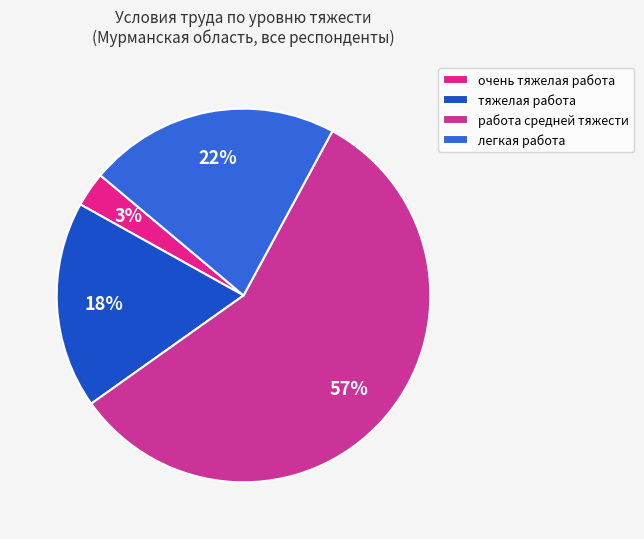

What percentage do очень тяжелая работа and работа средней тяжести together represent?

60.3%